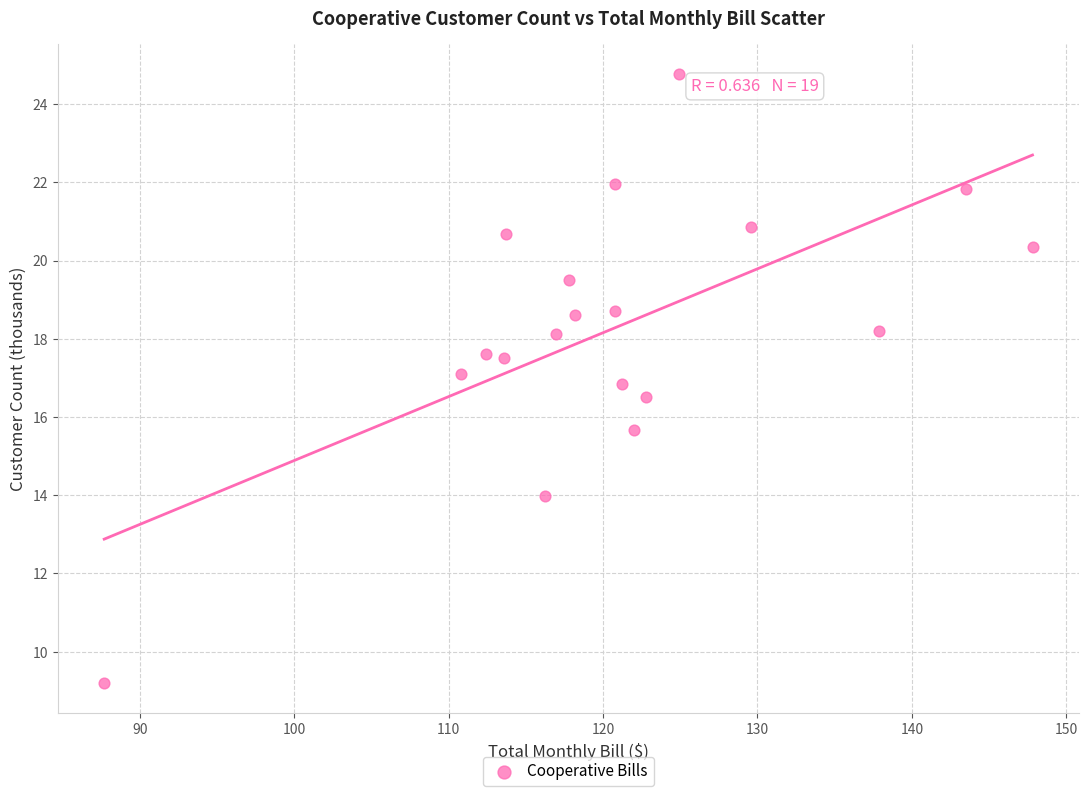

What is the range of Y values (max minus min)?

15.6